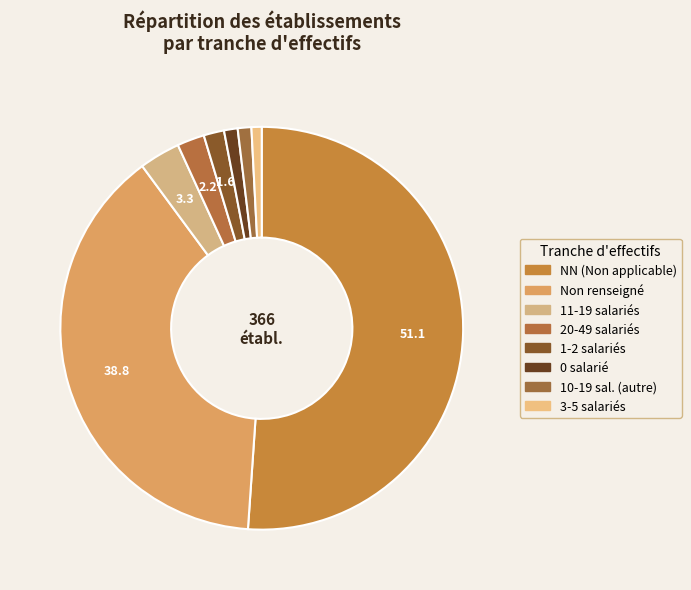

Which slice represents more than half of the pie?

NN